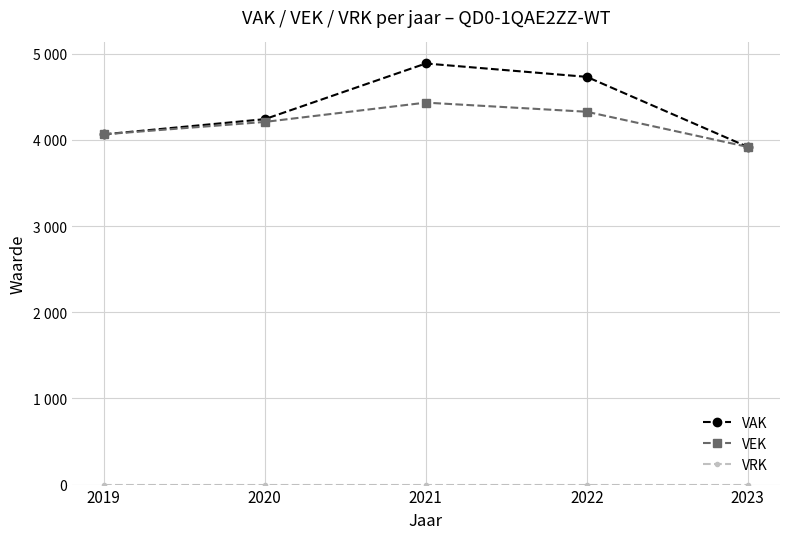

The value of VAK at 2022 is 3148. True or false?

False